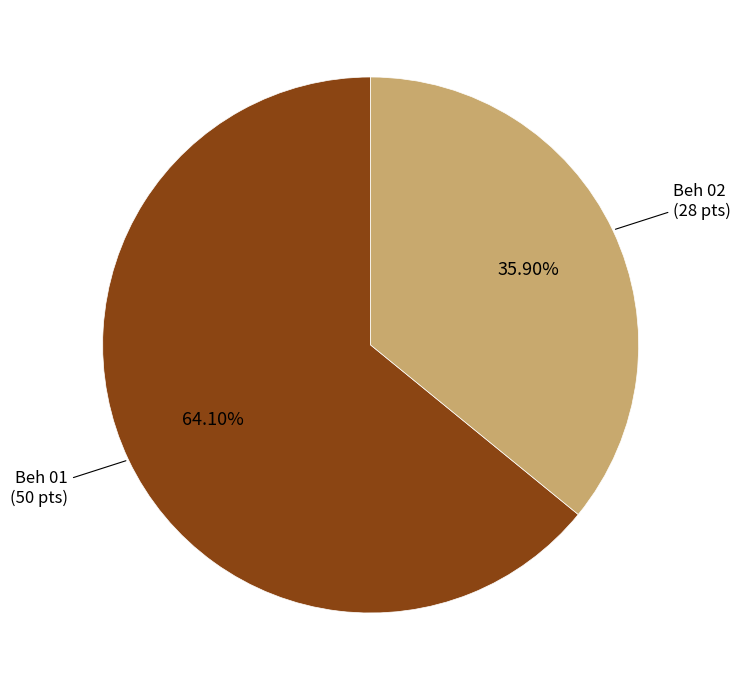

What is the ratio of the value at Beh 01 to the value at Beh 02?

1.8